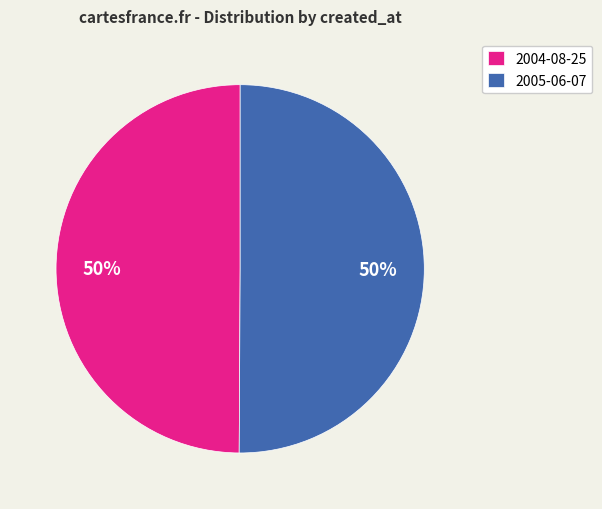

What is the ratio of the value at 2004-08-25 to the value at 2005-06-07?

1.0